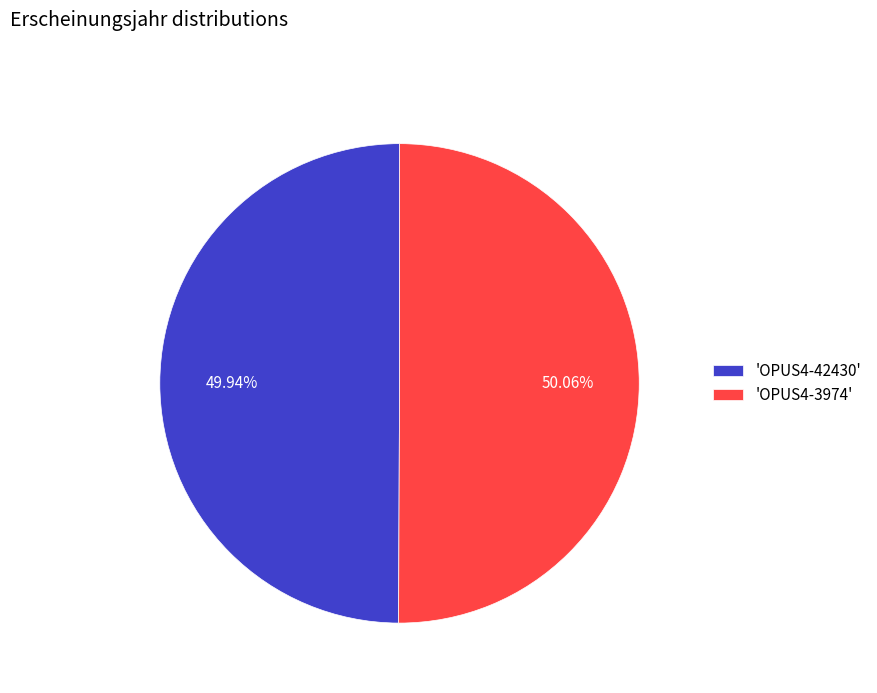

What is the ratio of the value at 'OPUS4-3974' to the value at 'OPUS4-42430'?

1.0